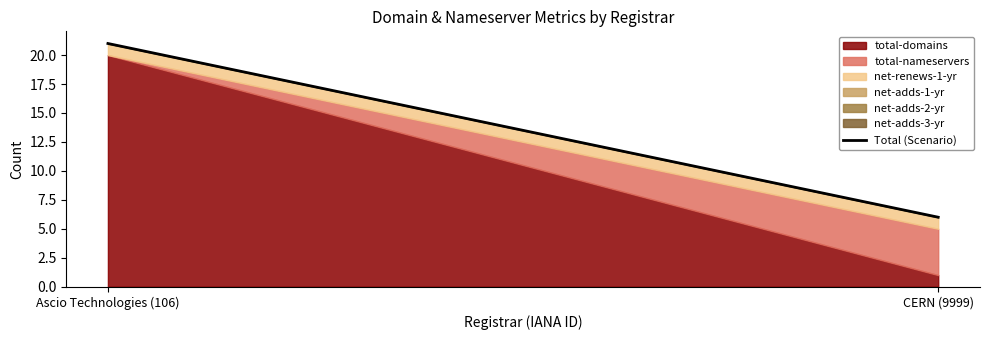

What is the approximate value at Ascio Technologies (106)?

21